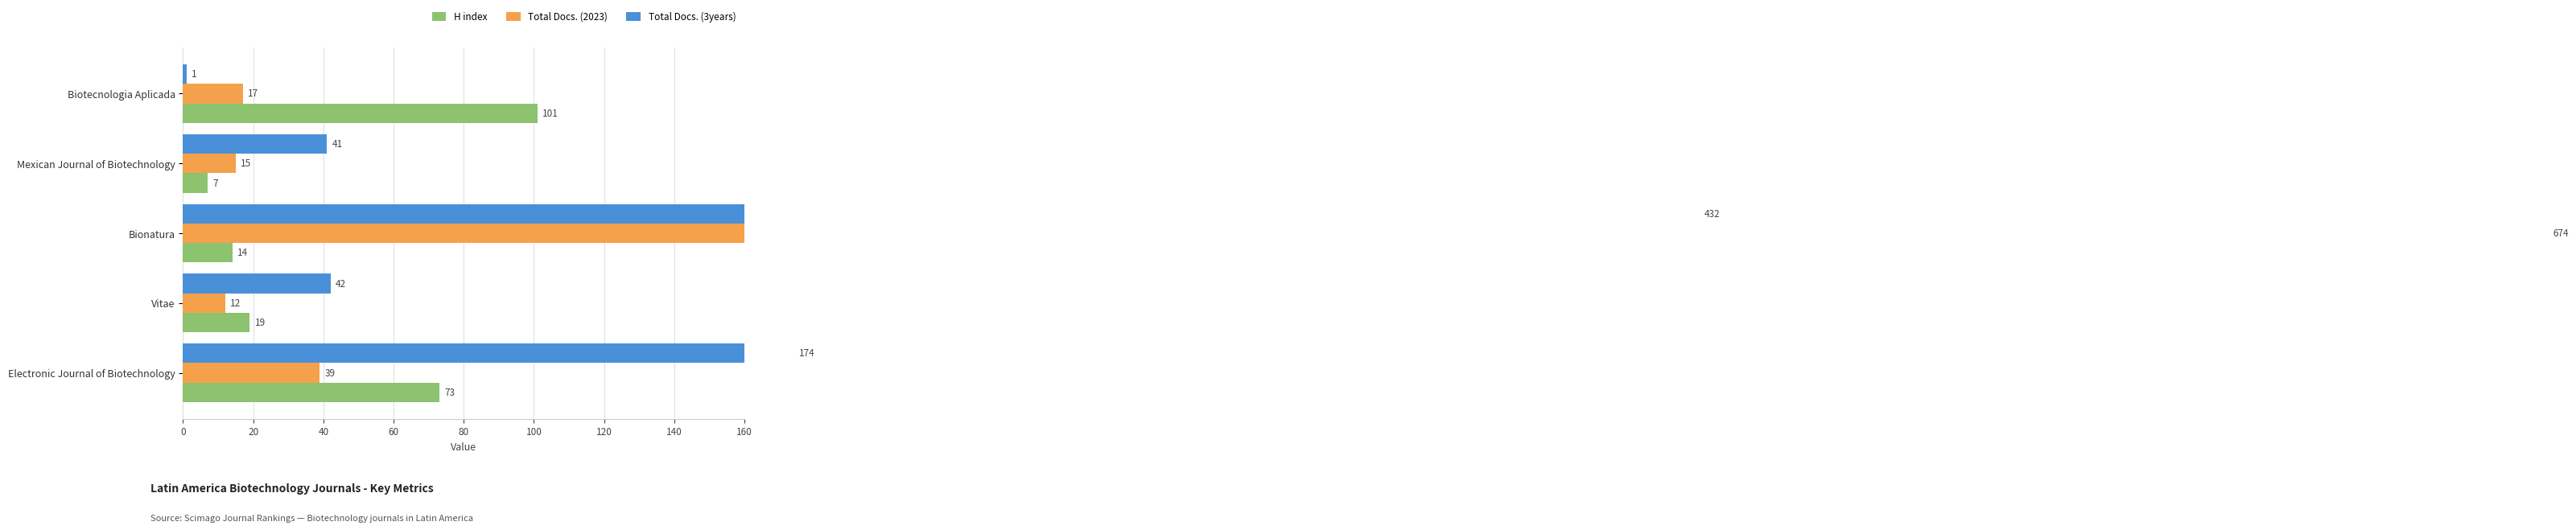

What is the smallest value displayed?

1